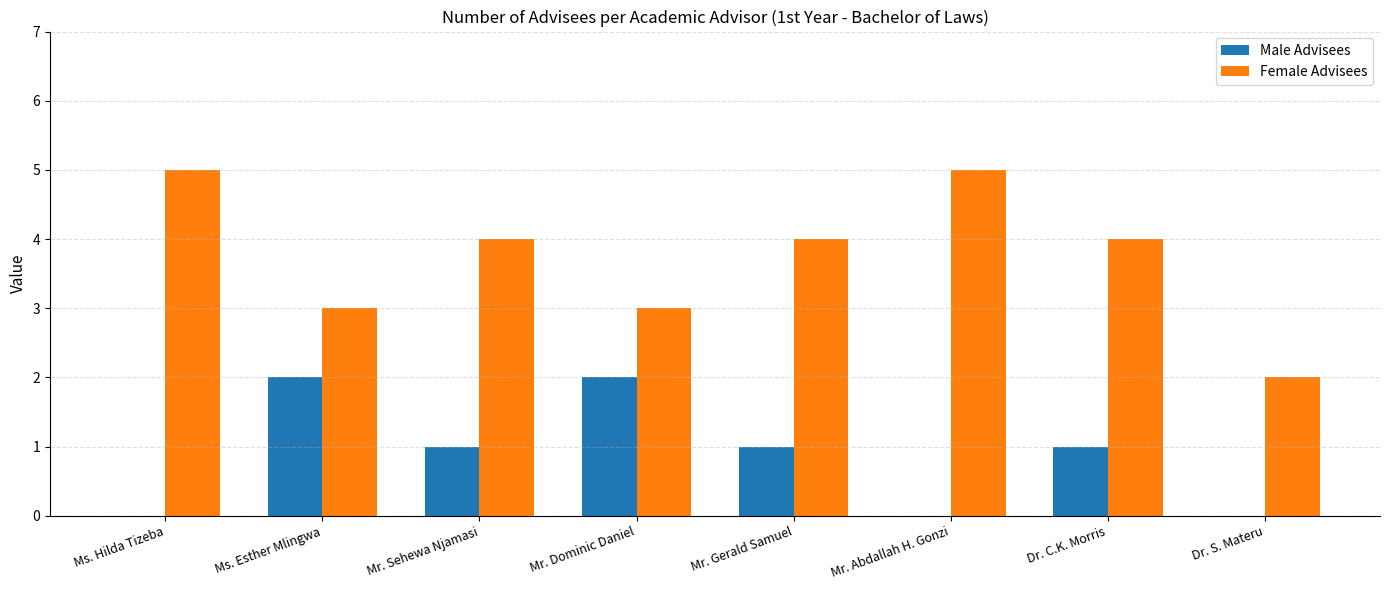

Which series has the largest total across all categories?

Female Advisees